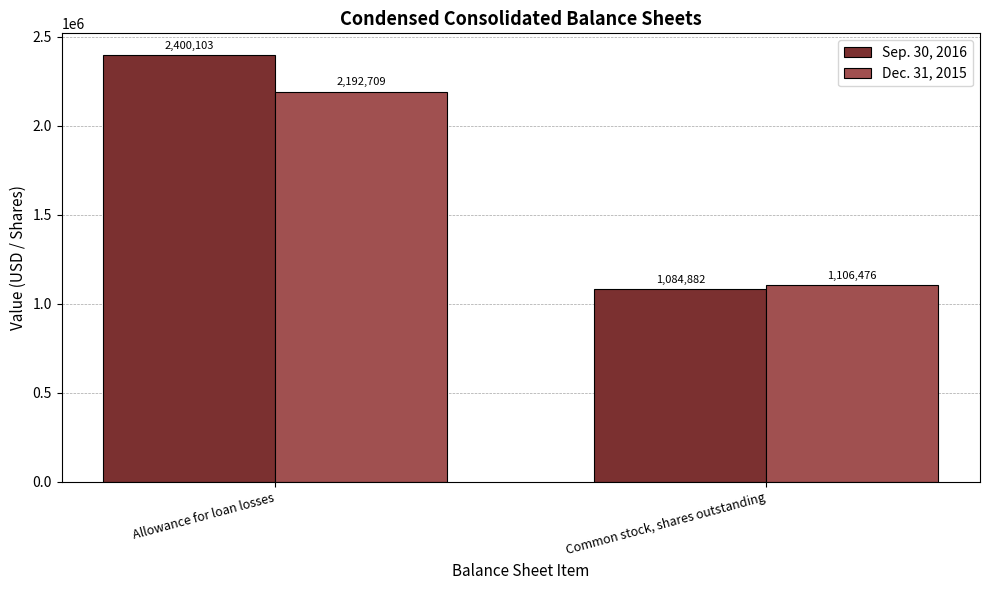

Is the value of Sep. 30, 2016 at Allowance for loan losses greater than the value of Dec. 31, 2015 at Common stock, shares outstanding?

Yes